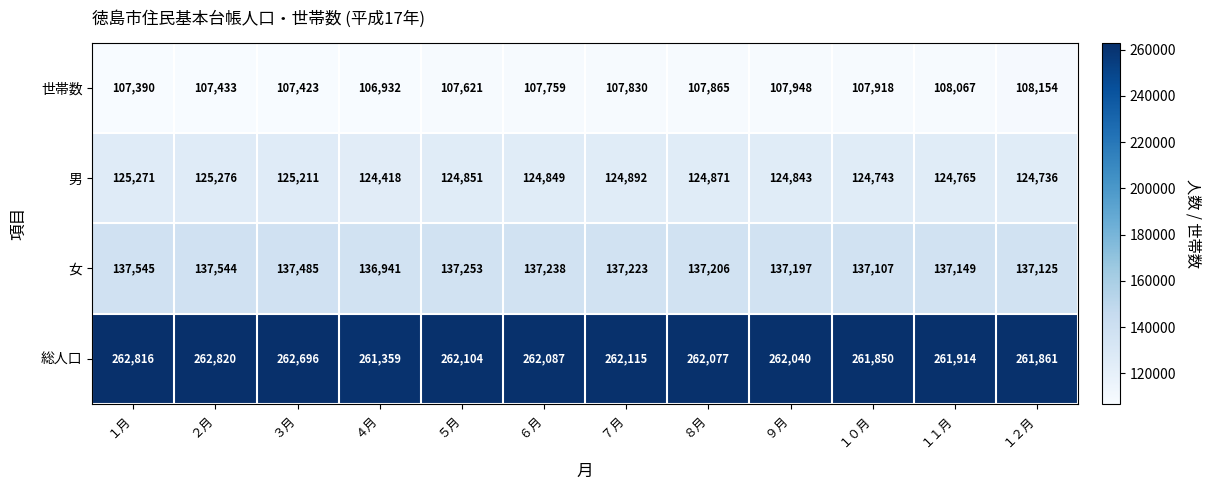

Count the number of categories in the chart.

12